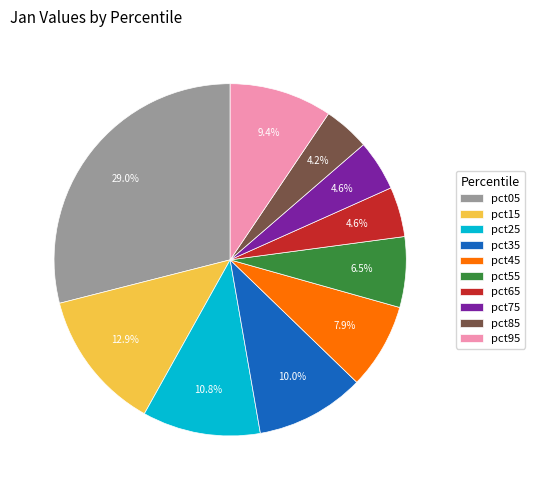

To the nearest percent, what portion does pct85 represent?

4%